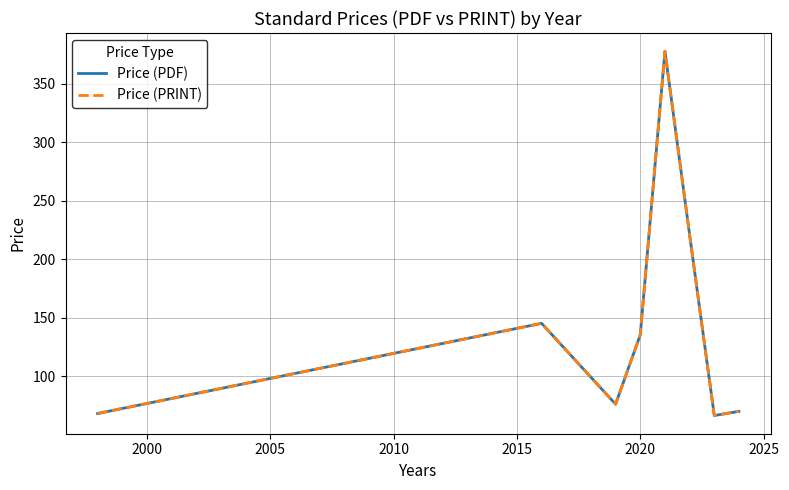

Does the chart have visible grid lines?

Yes